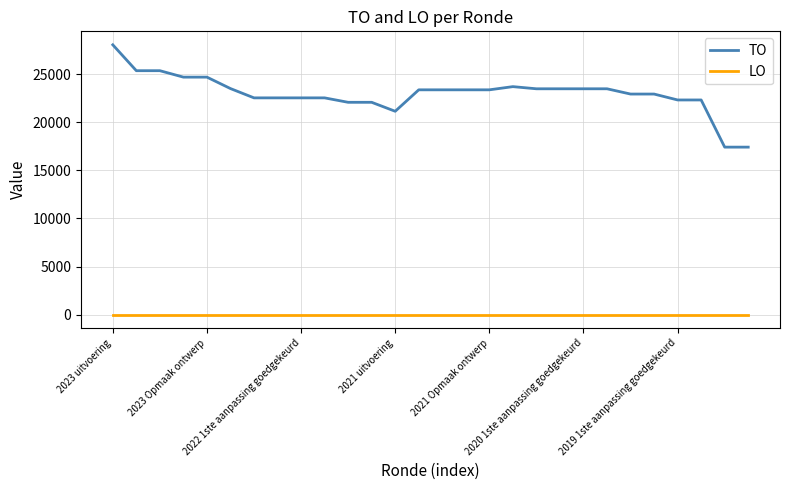

Which series has the largest total across all categories?

TO